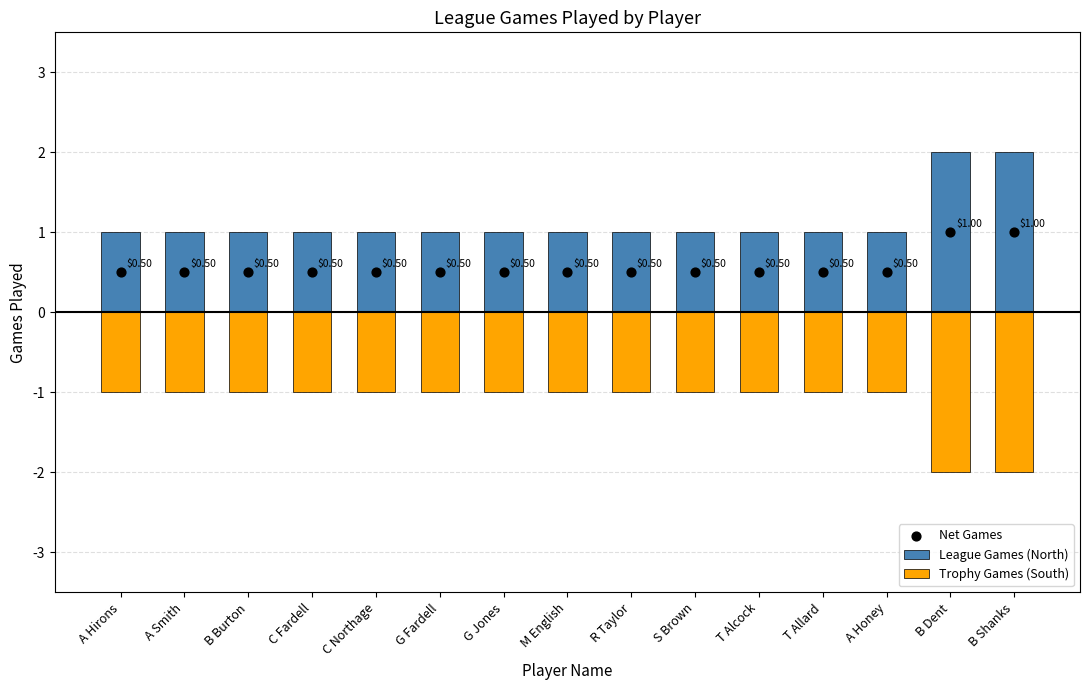

Which series has the largest total across all categories?

League Games (North)